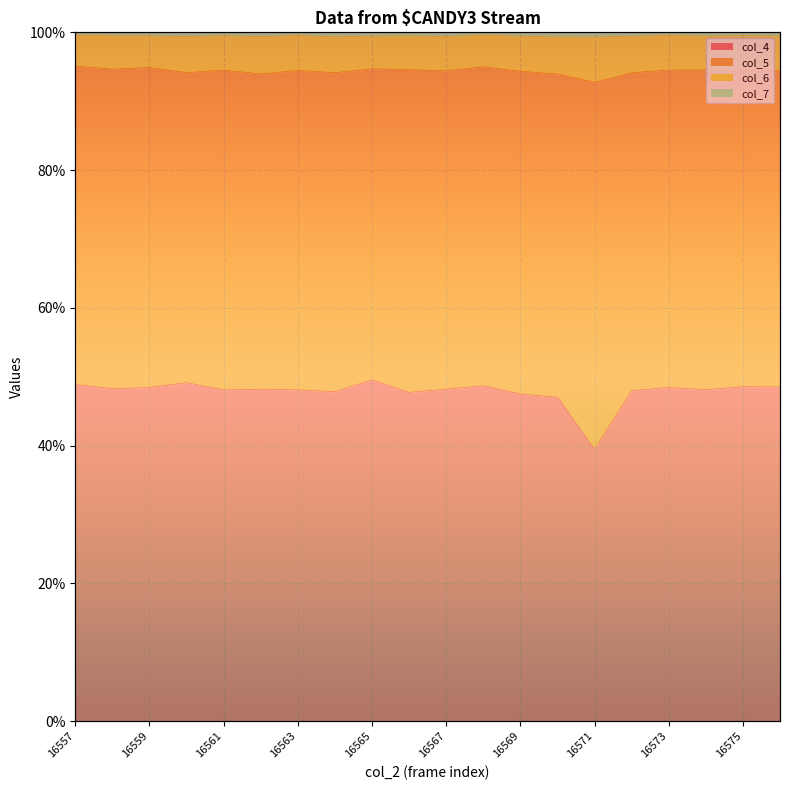

The col_4 series shows 49.5 at 16565. True or false?

True